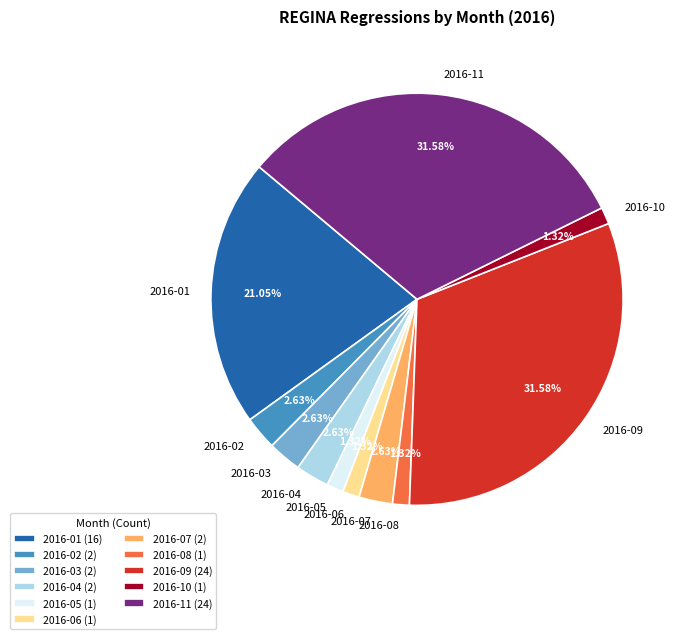

Is there a majority slice in this chart?

No